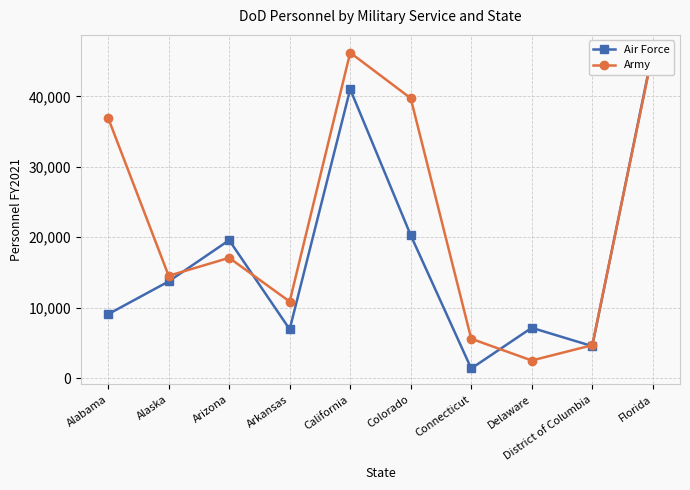

How many intersections are there between Army and Air Force?

5